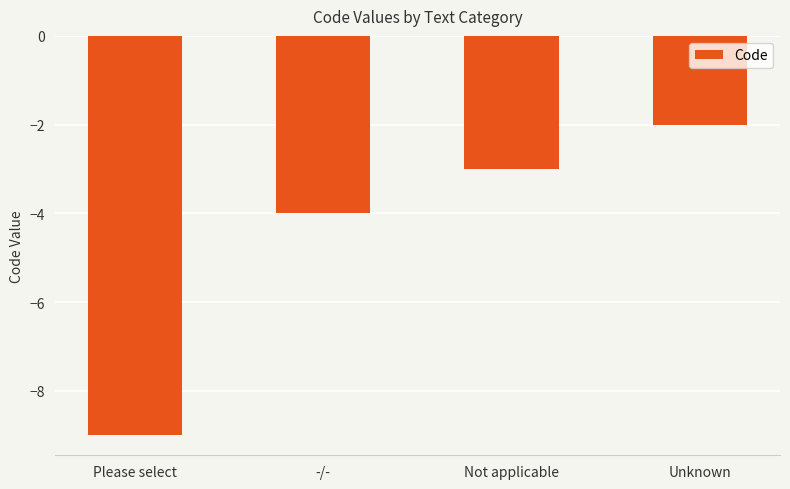

What is the label of the 3rd bar from the right?

-/-